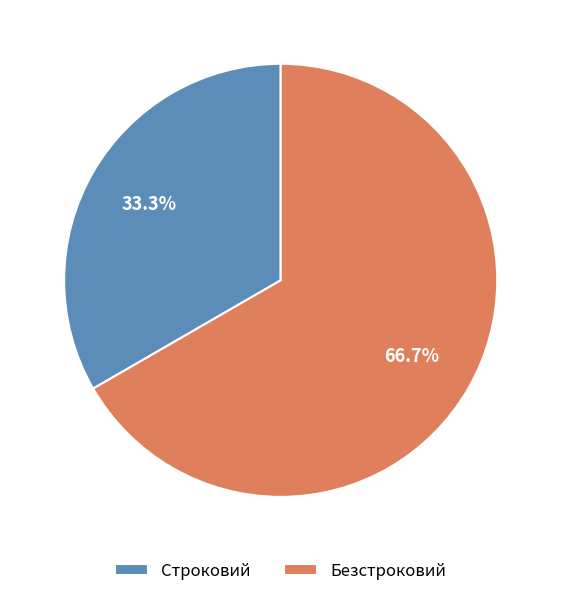

Which has a higher value, Безстроковий or Строковий?

Безстроковий